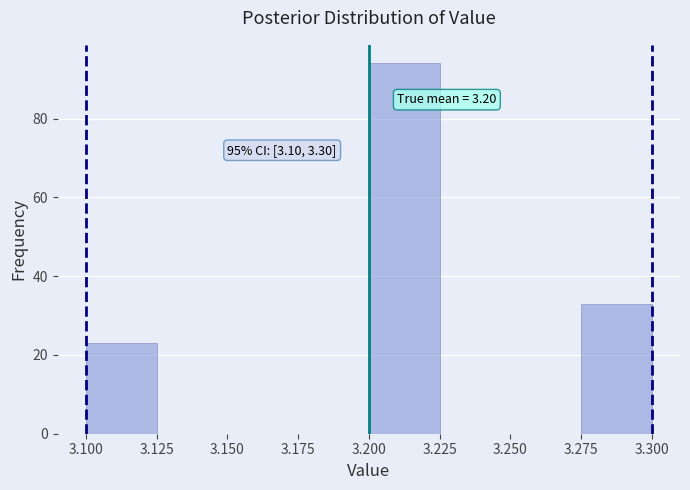

Over which range of the x-axis is the bar tallest?

3.200 to 3.225